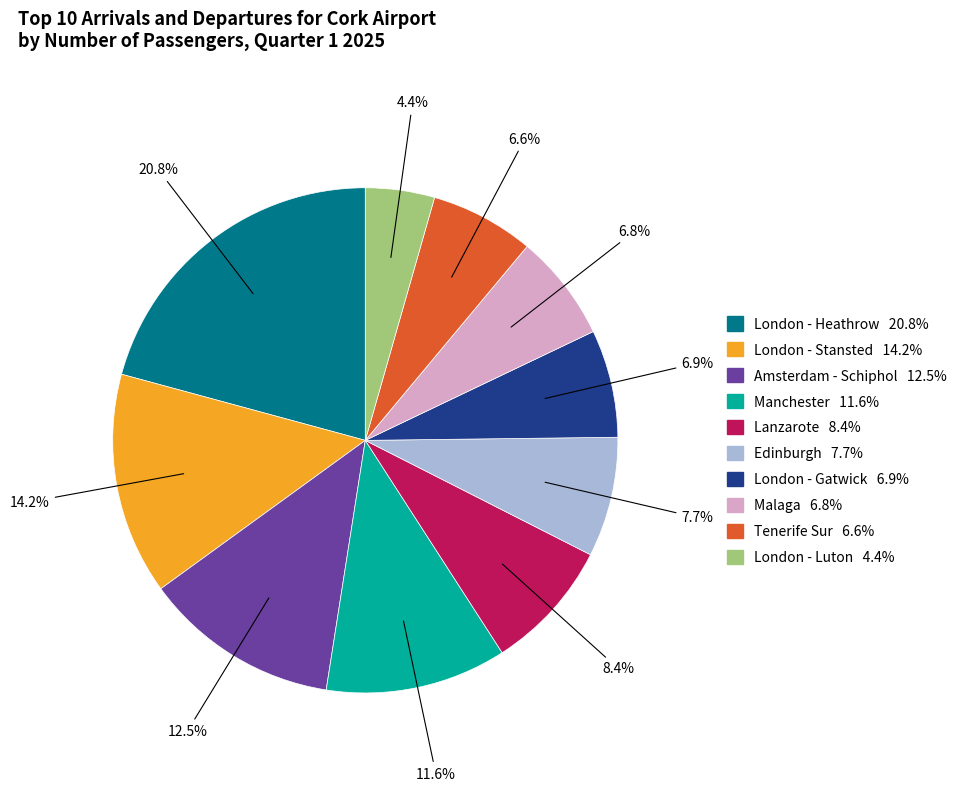

Which category has the smallest portion of the pie?

London - Luton